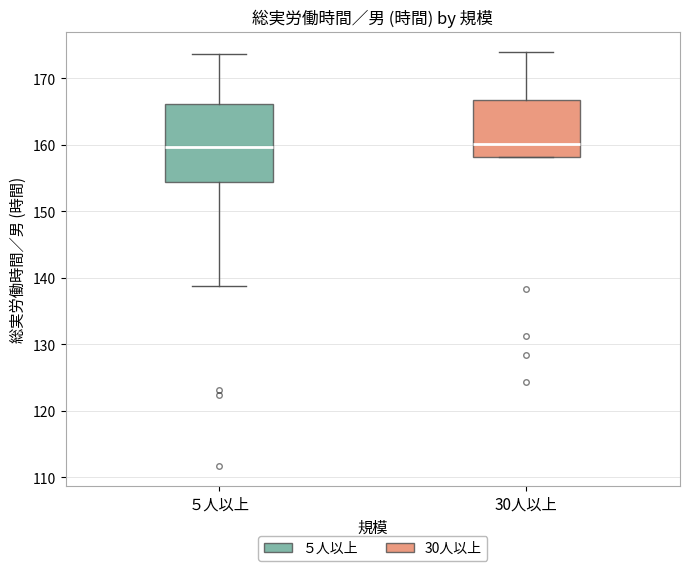

Reading left to right, transcribe this box plot: for each box, give where its median line is, the range the box spans, and where its two whiskers end, as read against the y-axis. The values are not printed on the chart, so give them approximately, as read against the axis.

５人以上: median 160, box 155 to 166, whiskers 139 to 174
30人以上: median 160, box 158 to 167, whiskers 158 to 174